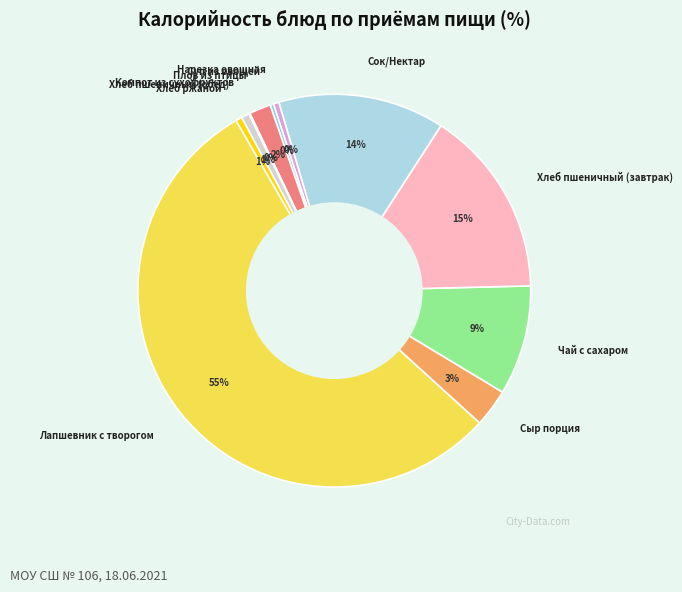

Which slice represents more than half of the pie?

Лапшевник с творогом